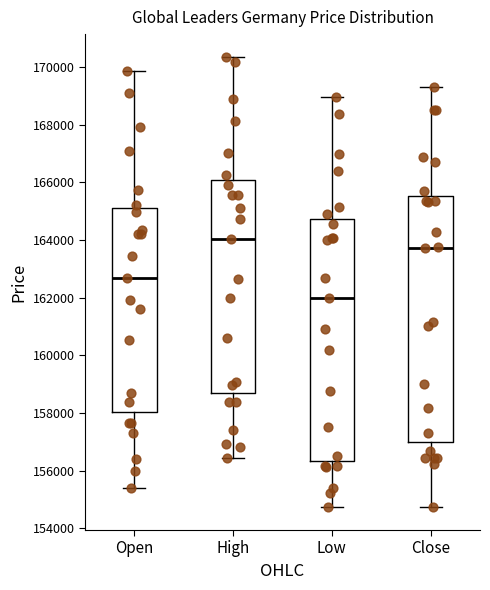

Reading left to right, read every box against the y-axis: the position of its median line, the range the box covers, and the ends of its whiskers. The values are not printed on the chart, so give them approximately, as read against the axis.

Open: median 162600, box 158000 to 165000, whiskers 155400 to 169800
High: median 164000, box 158600 to 166000, whiskers 156400 to 170400
Low: median 162000, box 156400 to 164800, whiskers 154800 to 169000
Close: median 163800, box 157000 to 165600, whiskers 154800 to 169200